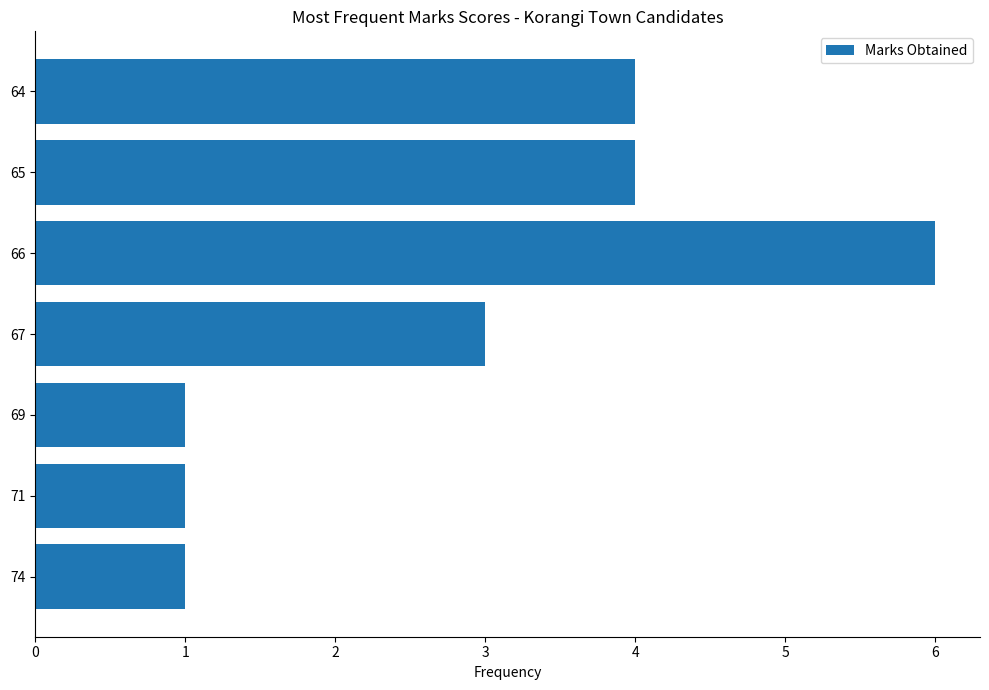

Count the values in the range 1 to 4.

6